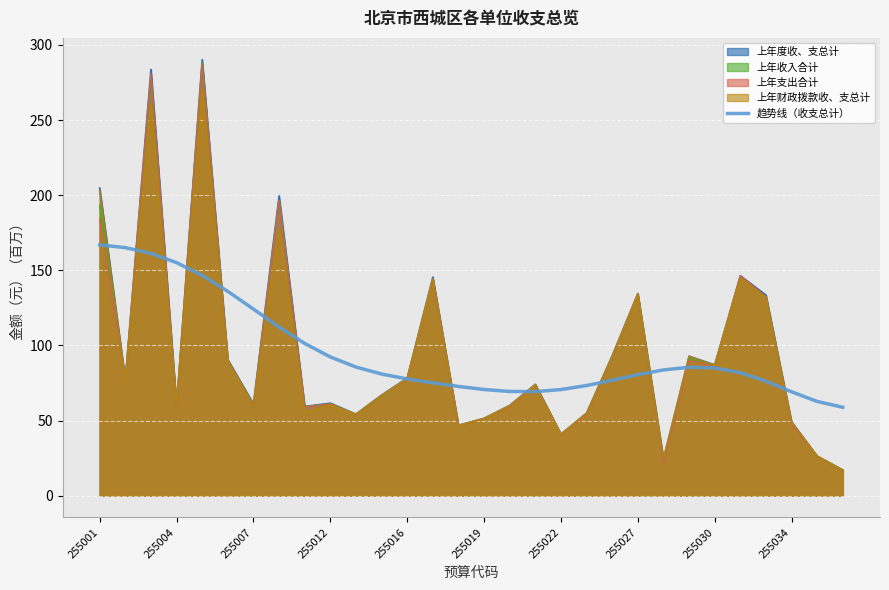

What is the difference between the second highest and second lowest values?

102.4